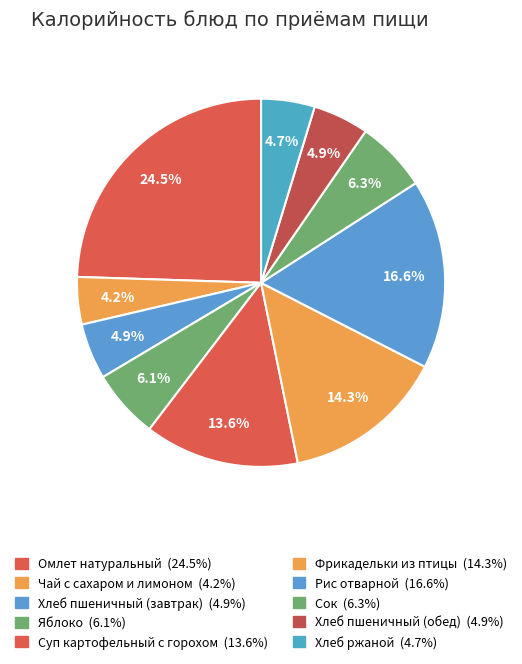

How many segments does this pie chart have?

10